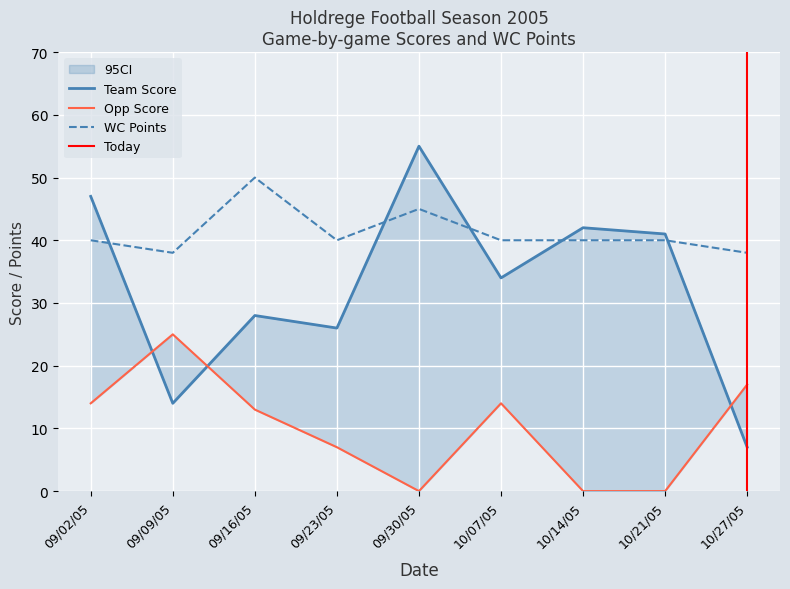

At which label does WC Points reach its minimum?

09/09/05